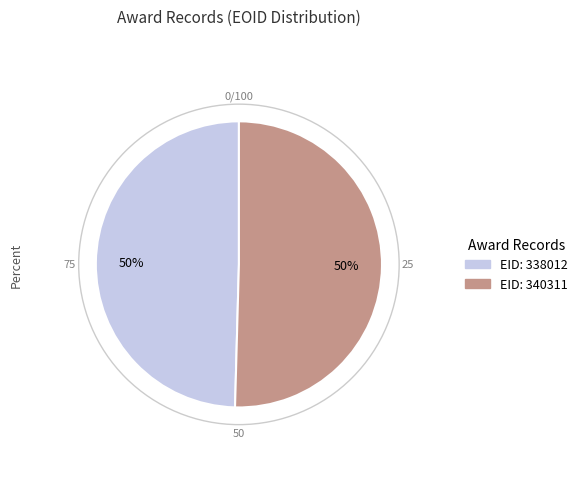

To the nearest percent, what is the average slice percentage?

50%